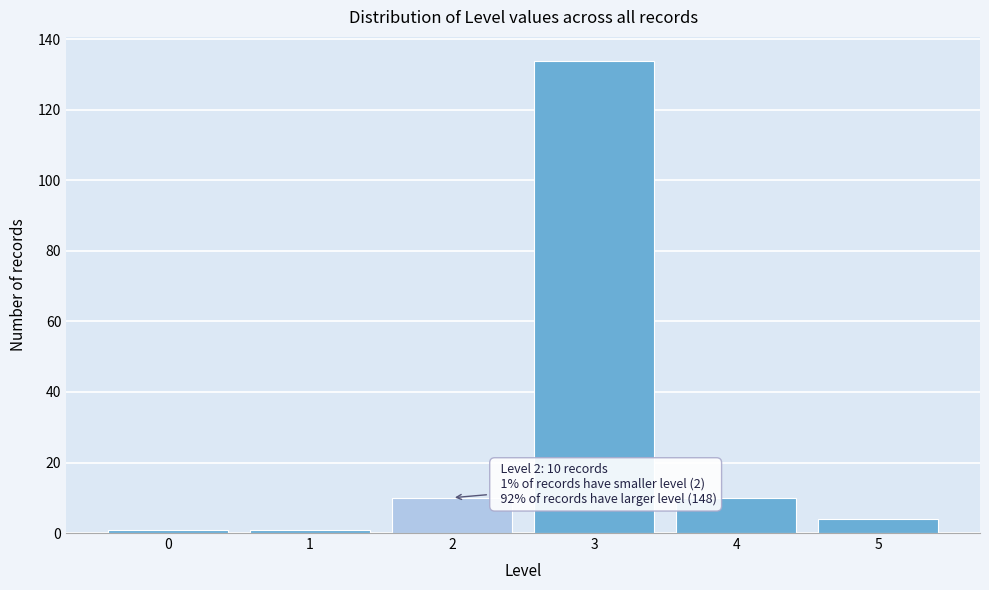

Reading left to right, transcribe all the data shown in this chart.

1	1	10	134	10	4